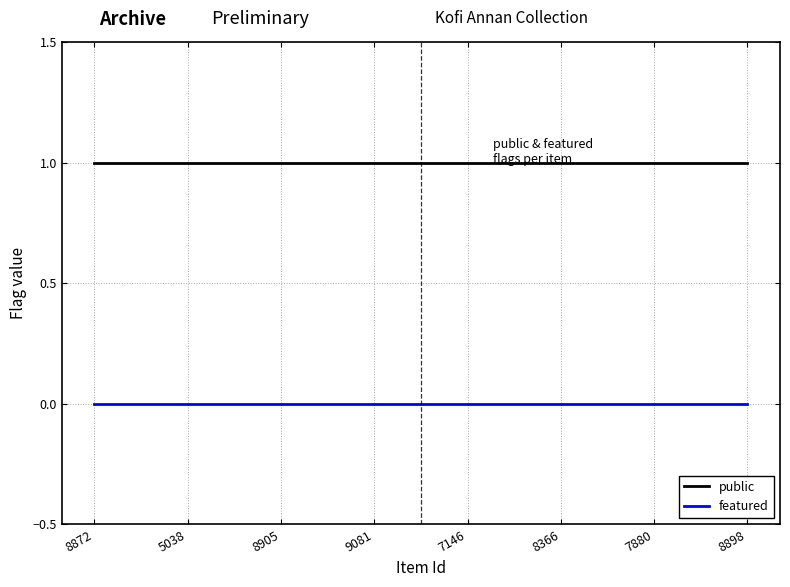

Between 5038 and 8872, which is larger?

5038